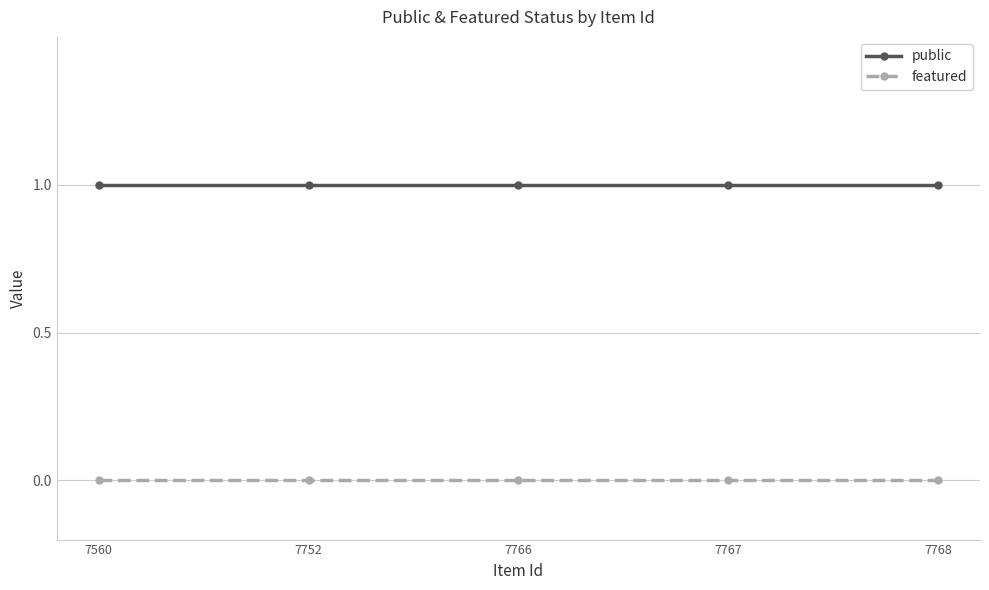

List the series in order of their peak value, lowest first.

featured, public